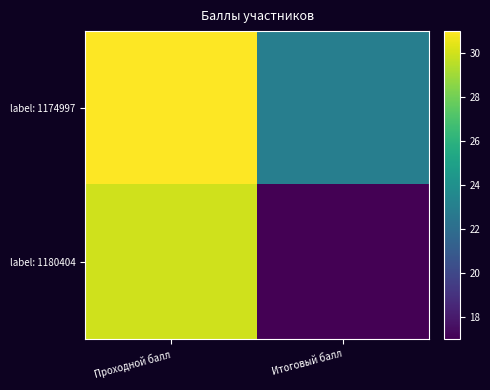

Which series has the widest spread of values?

label: 1180404